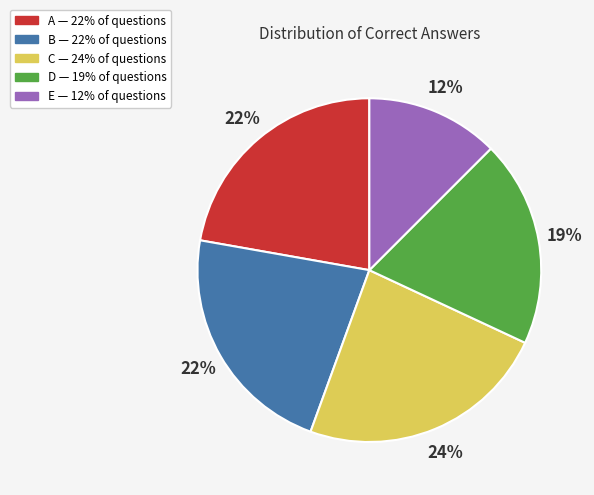

The E slice represents 12% of the pie. True or false?

True